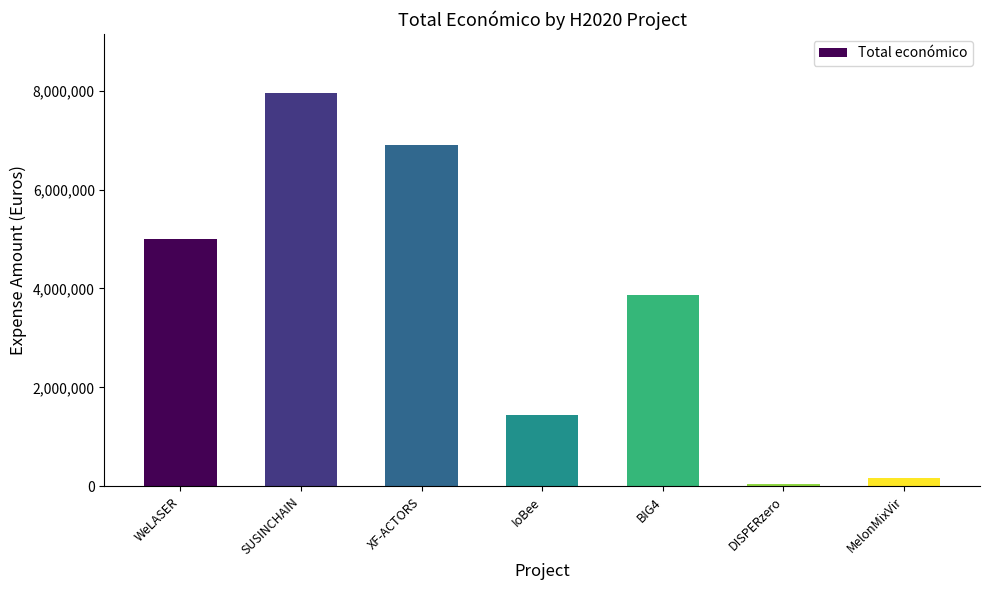

What is the difference between the values at DISPERzero and XF-ACTORS?

6853000